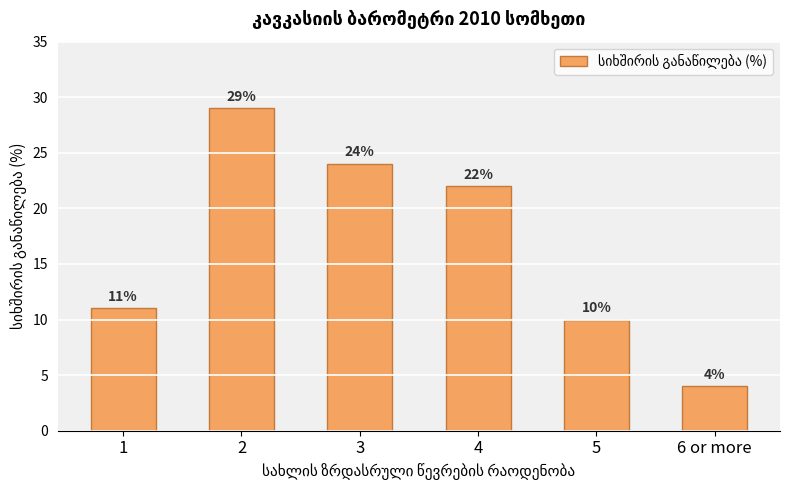

What is the smallest value displayed?

4